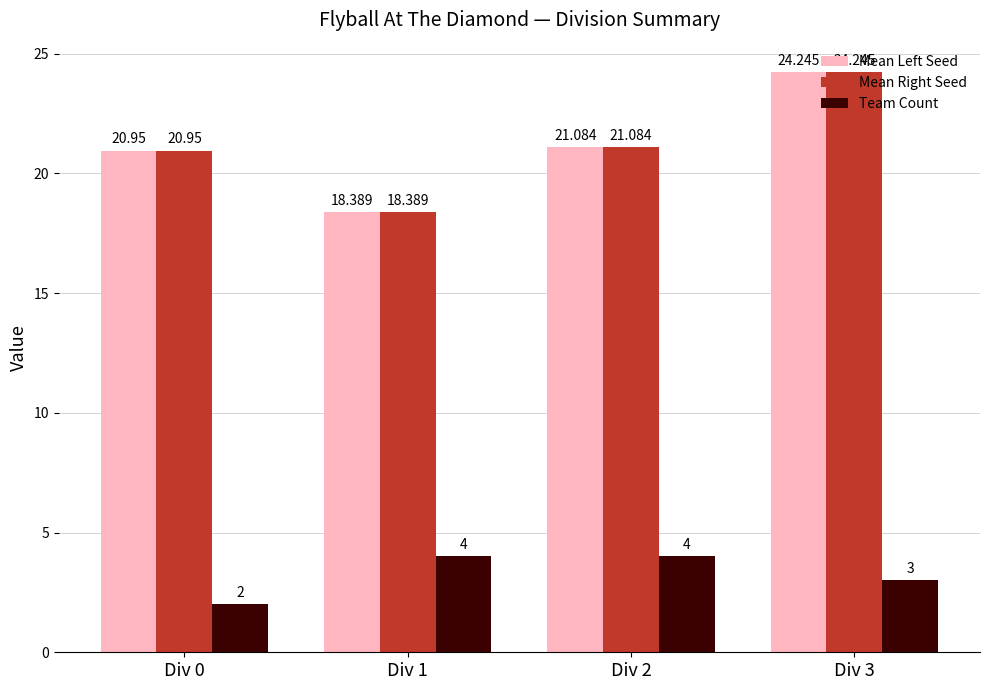

The value of Mean Right Seed at Div 0 is 7.7. True or false?

False